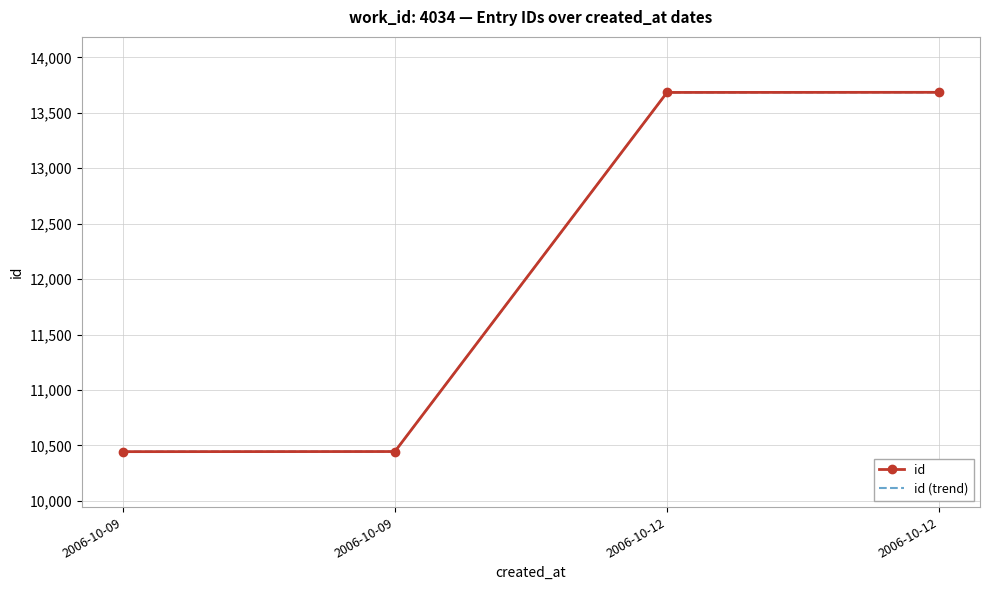

True or false: id has a value of 18483 at 2006-10-12.

False